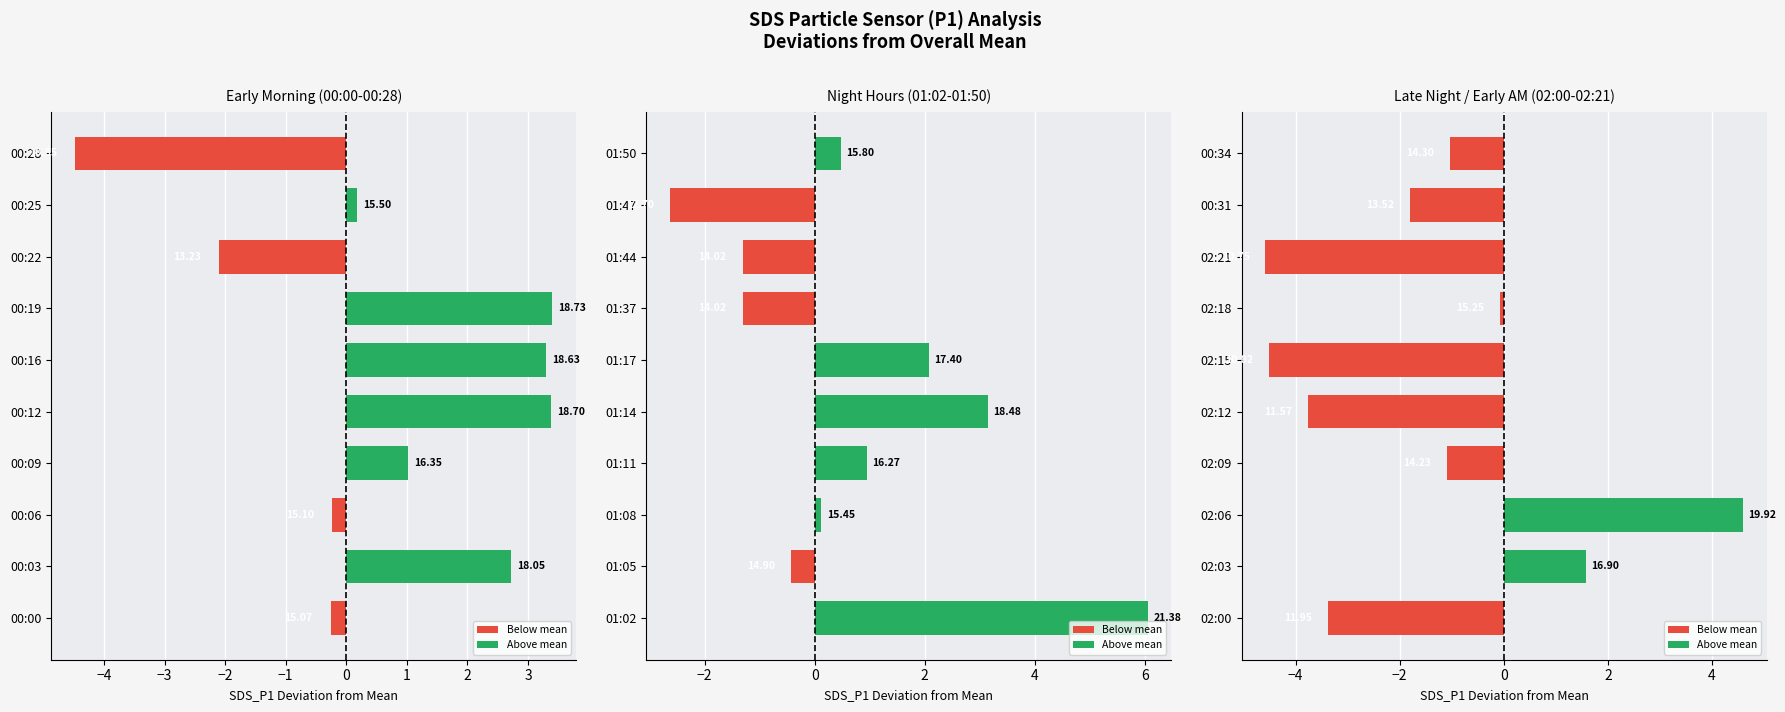

How many values are above zero?

2